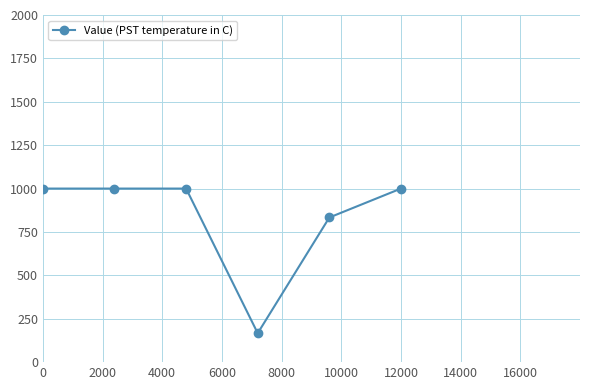

What is the average value?

833.3